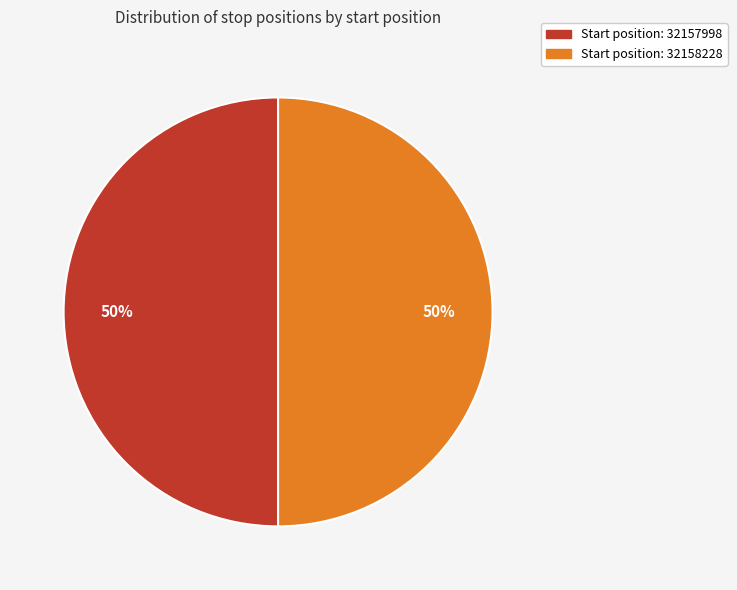

To the nearest percent, what is the average slice percentage?

50%